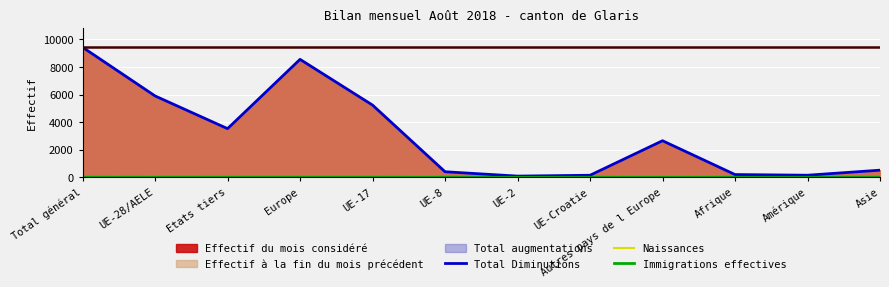

Which series has the widest spread of values?

Total Diminutions